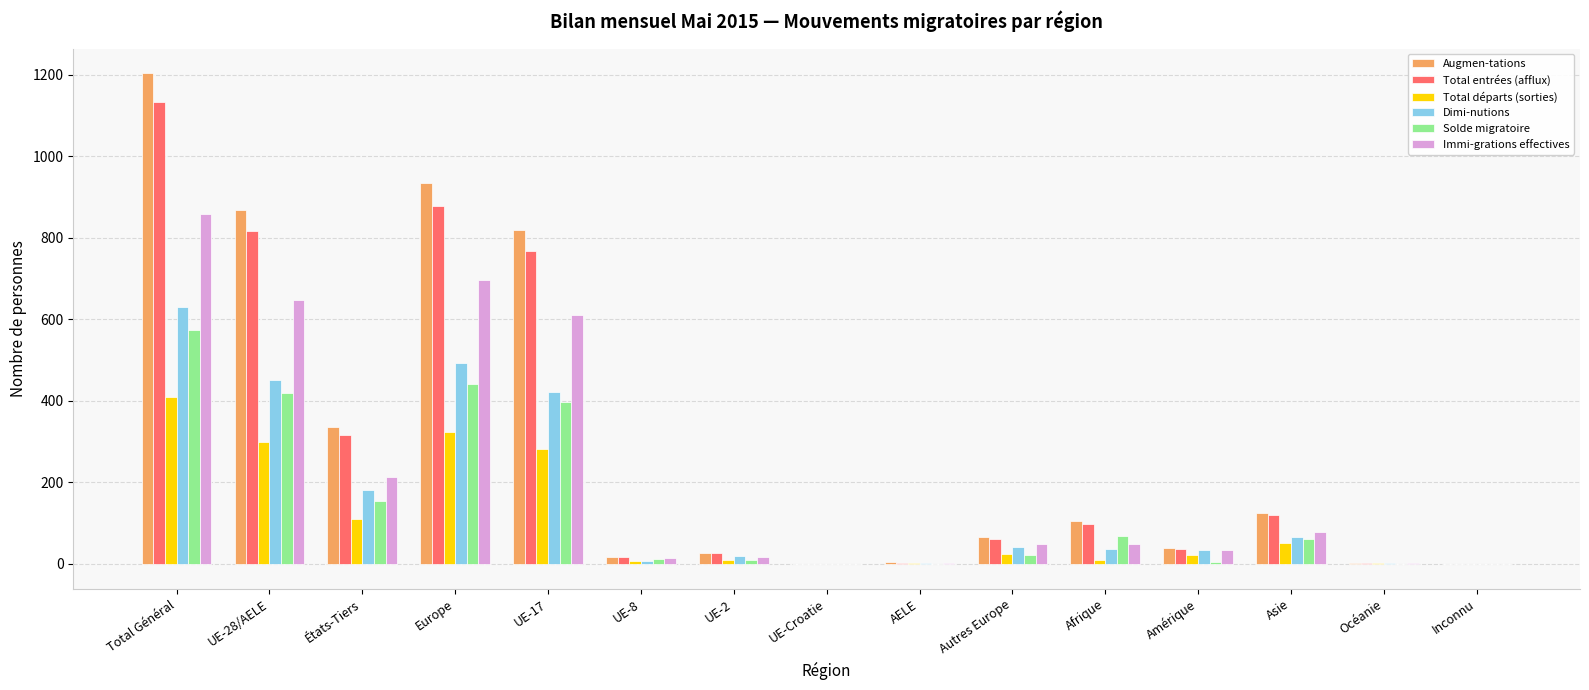

How many series are shown in this chart?

6